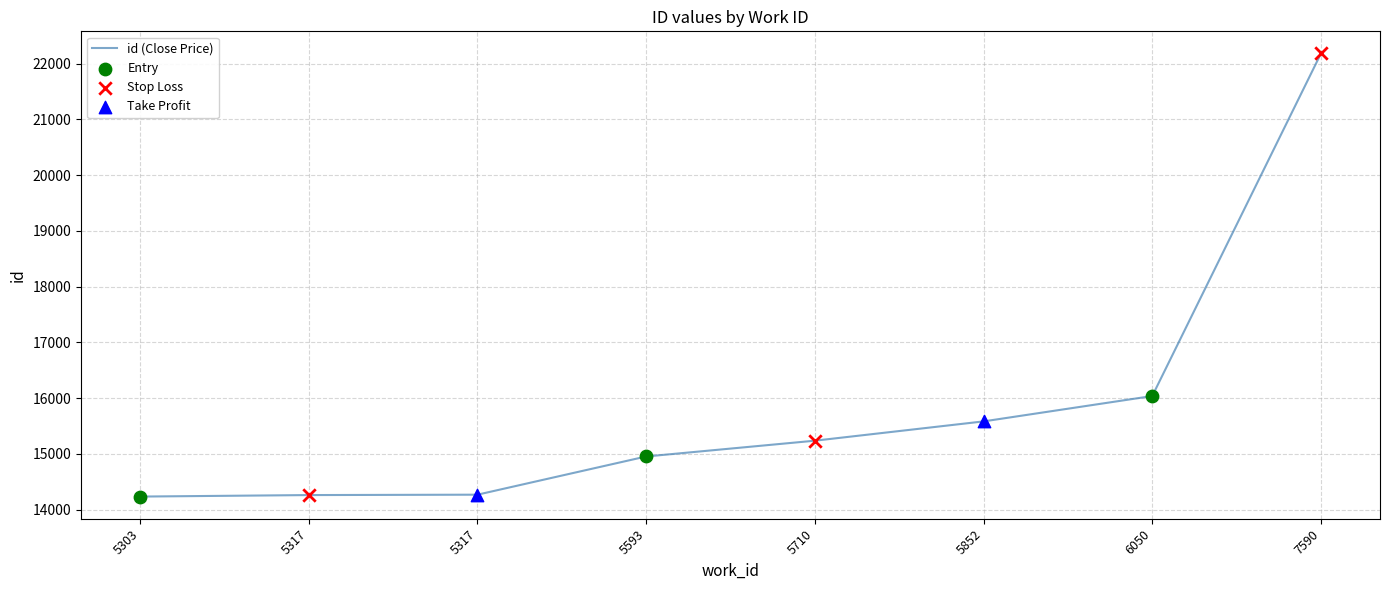

What is the change in value from 5317 to 5317?

+7